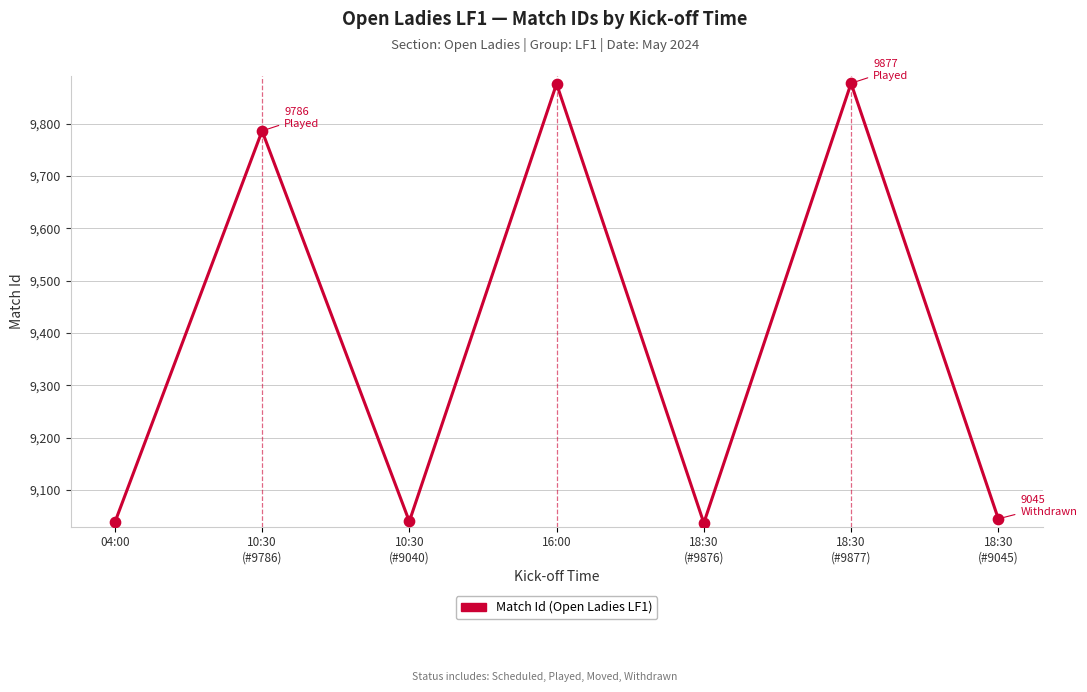

What is the difference between the maximum and second lowest values?

839